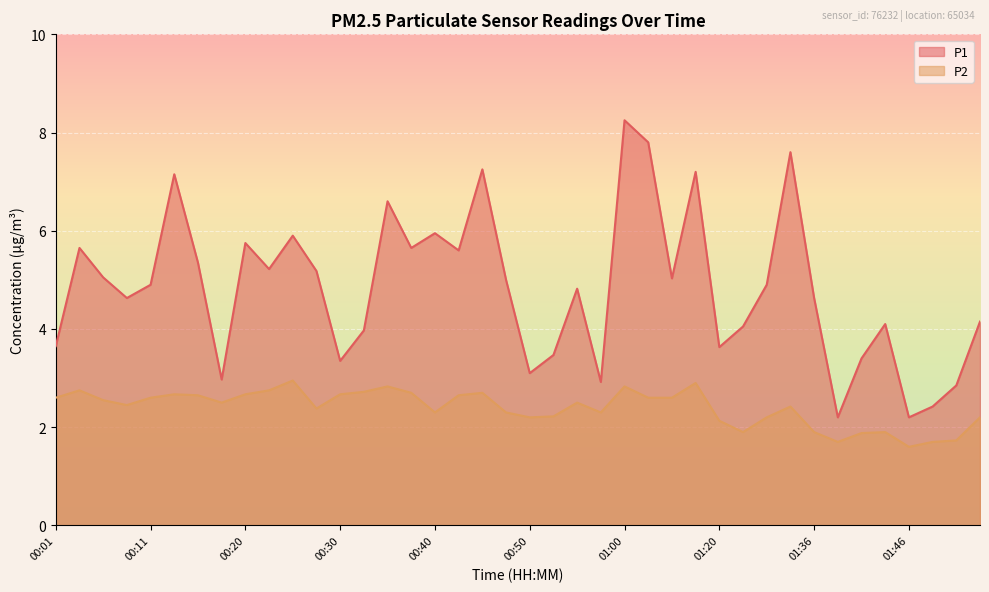

Which has a higher value, 00:01 or 01:48?

00:01